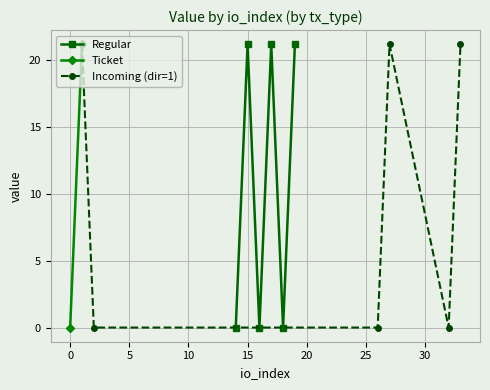

What is the value of the Regular point at the 6th from the left?

21.2